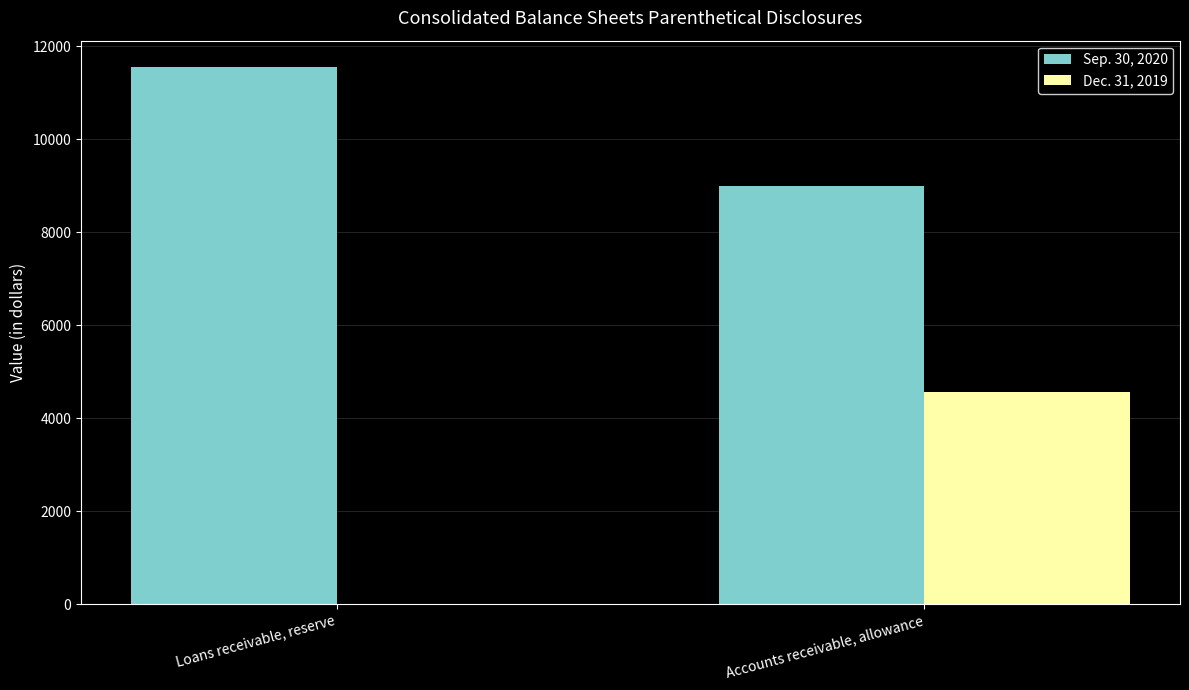

At which label does Dec. 31, 2019 reach its peak?

Accounts receivable, allowance